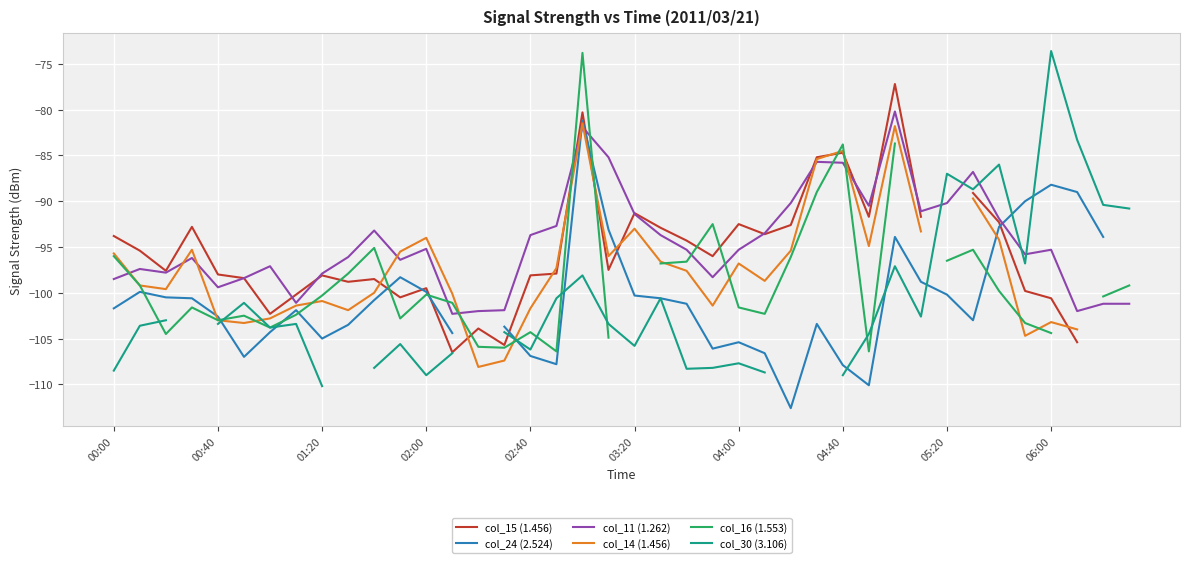

What is the lowest value of the col_11 (1.262) series?

-102.3